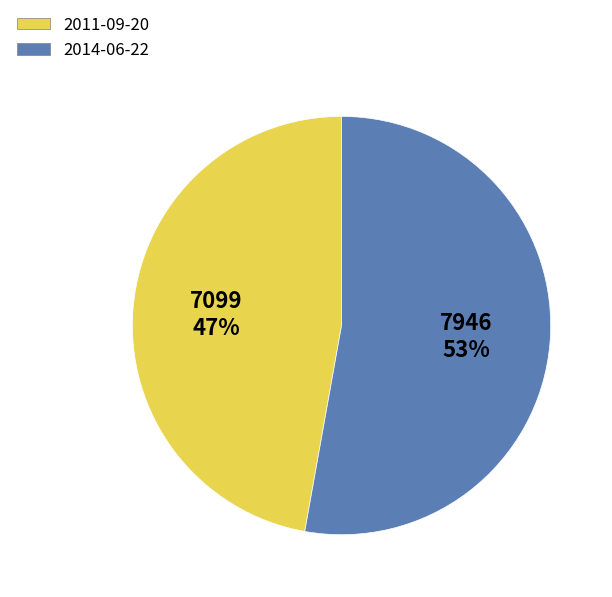

What percentage is the 2011-09-20 slice, to the nearest percent?

47%